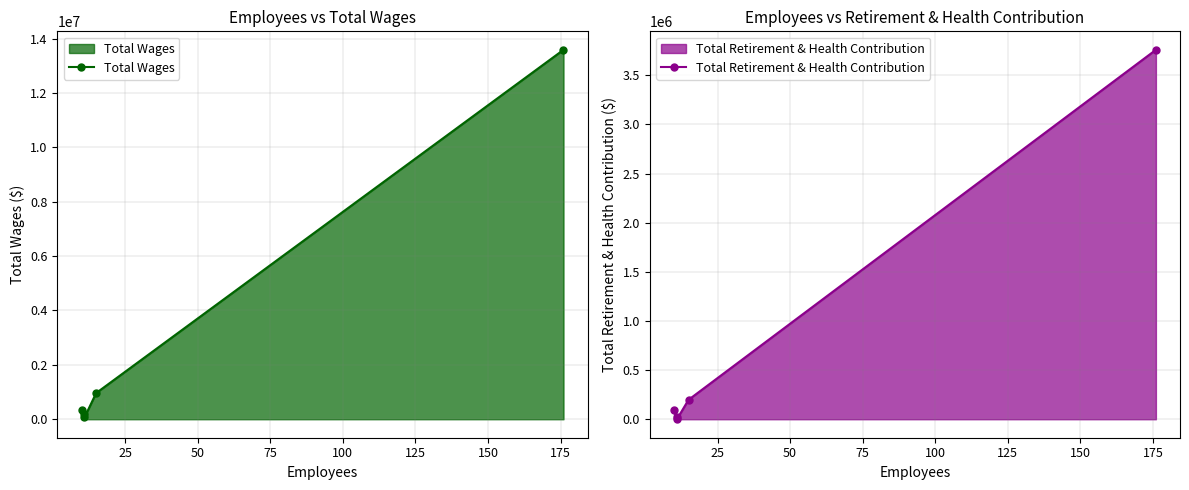

In Total Retirement & Health Contribution, how many points are lower than both neighbors (excluding endpoints)?

1